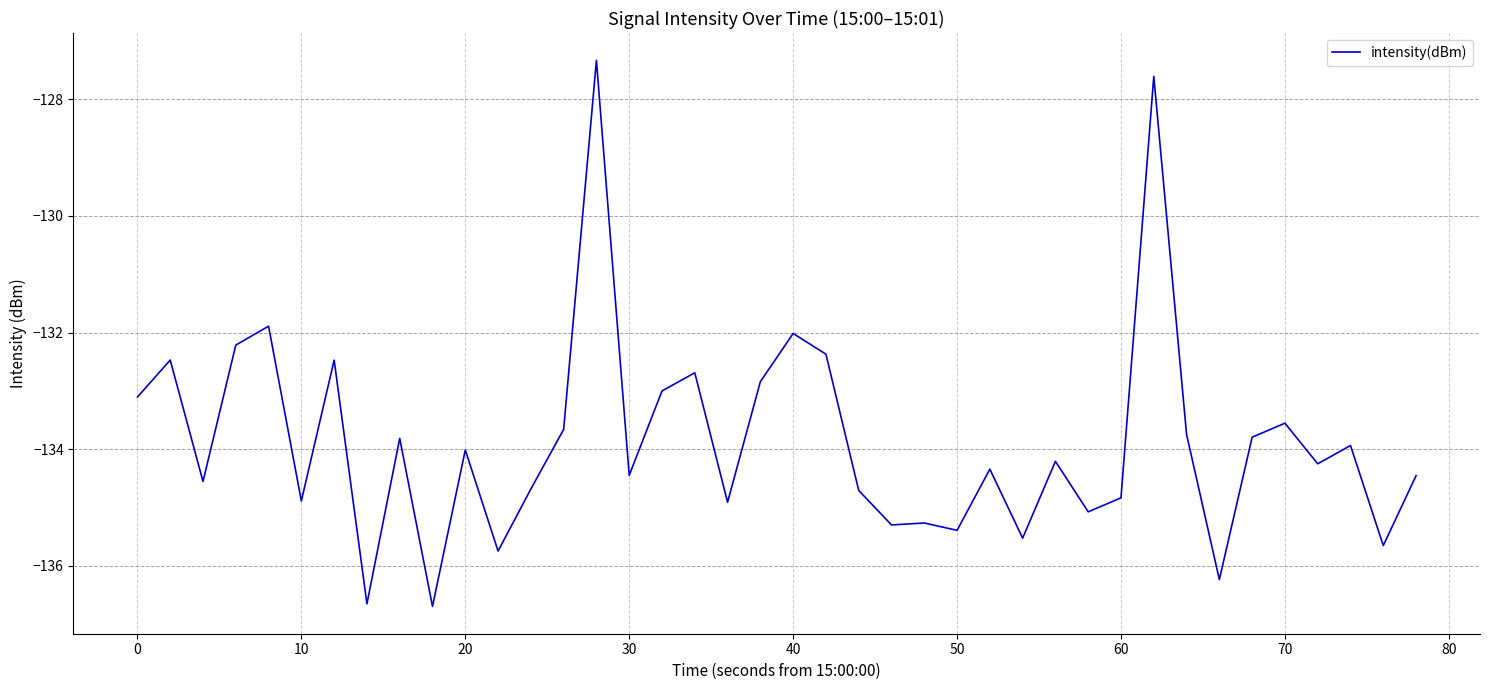

What is the difference between the maximum and minimum values?

9.4